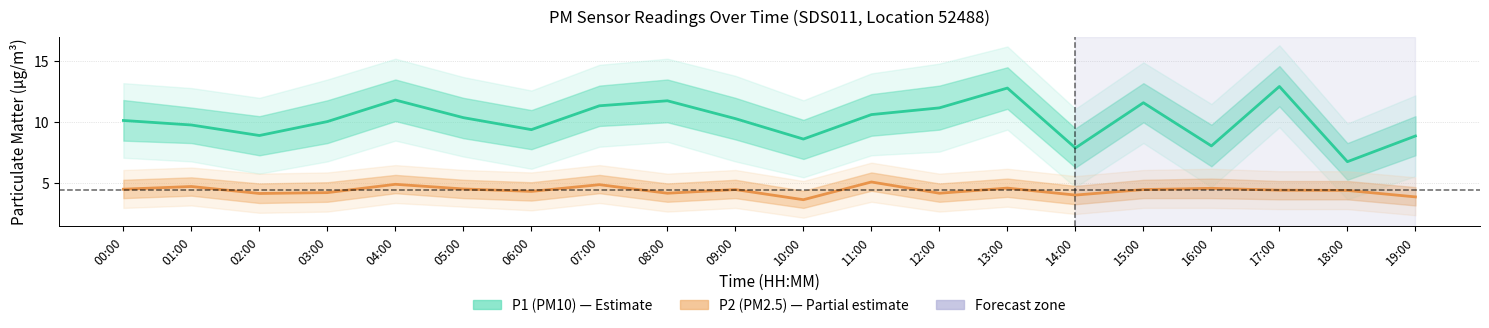

Which has a higher value, 07:00 or 19:00?

07:00